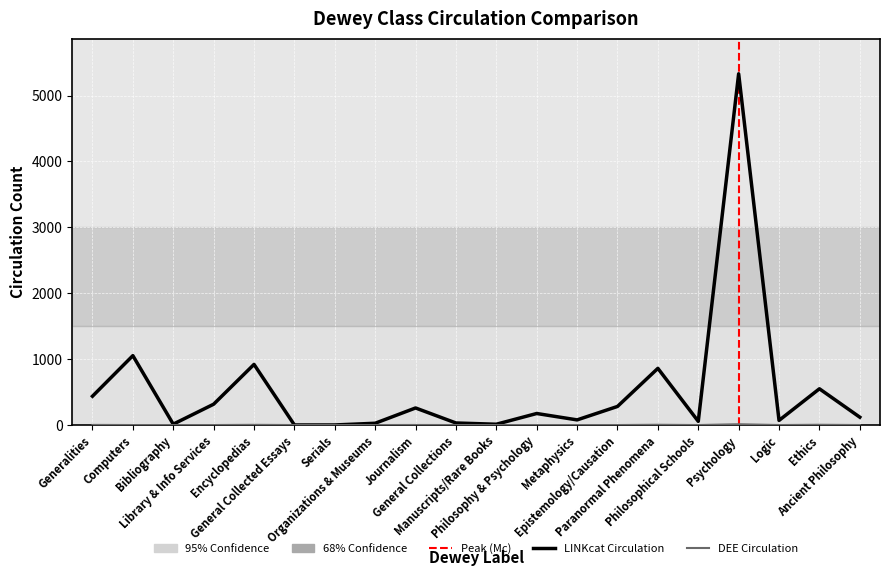

Count the number of data series in this chart.

2